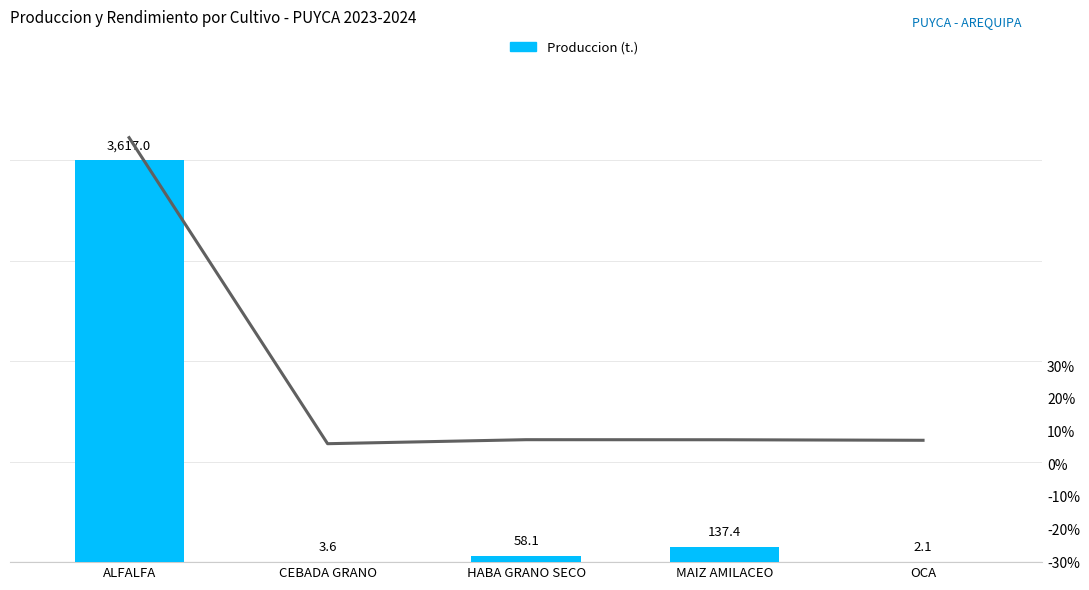

List the series in order of their overall mean, lowest first.

Rendimiento (scaled %), Produccion (t.)